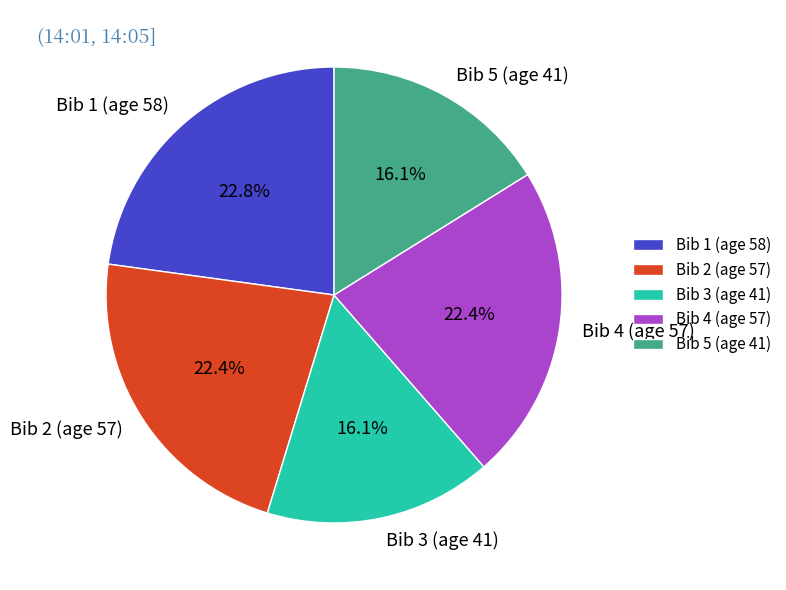

What percentage is the Bib 1 (age 58) slice, to the nearest percent?

23%